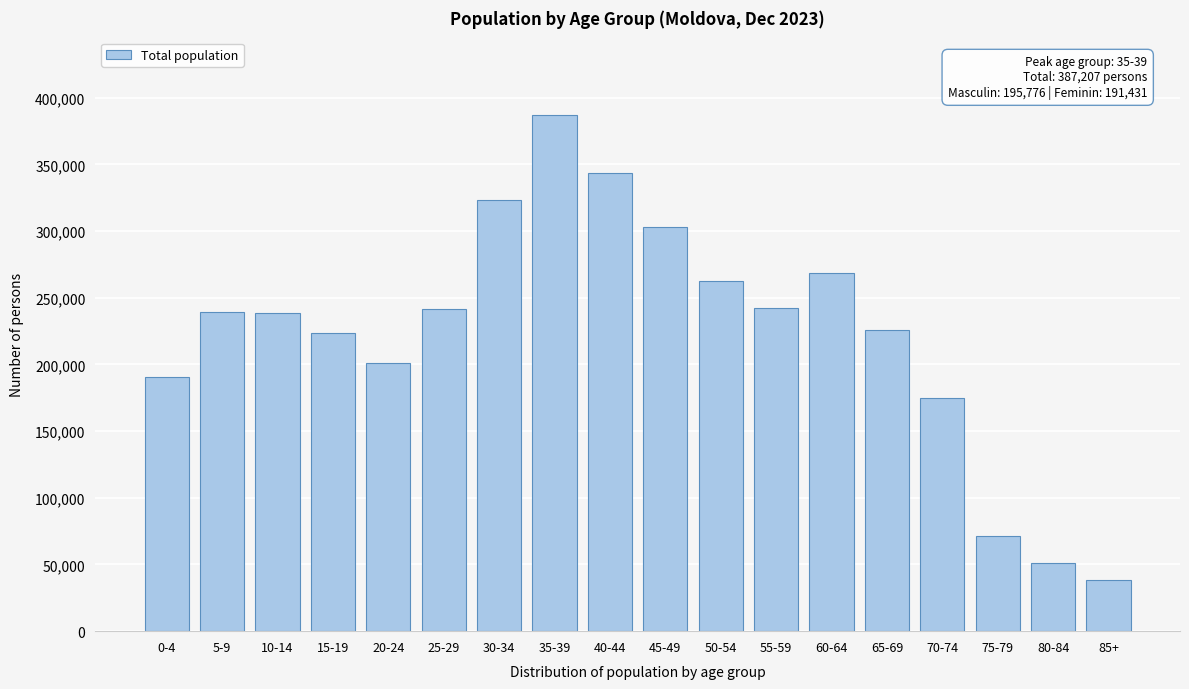

The value at 30-34 is 323525. True or false?

True